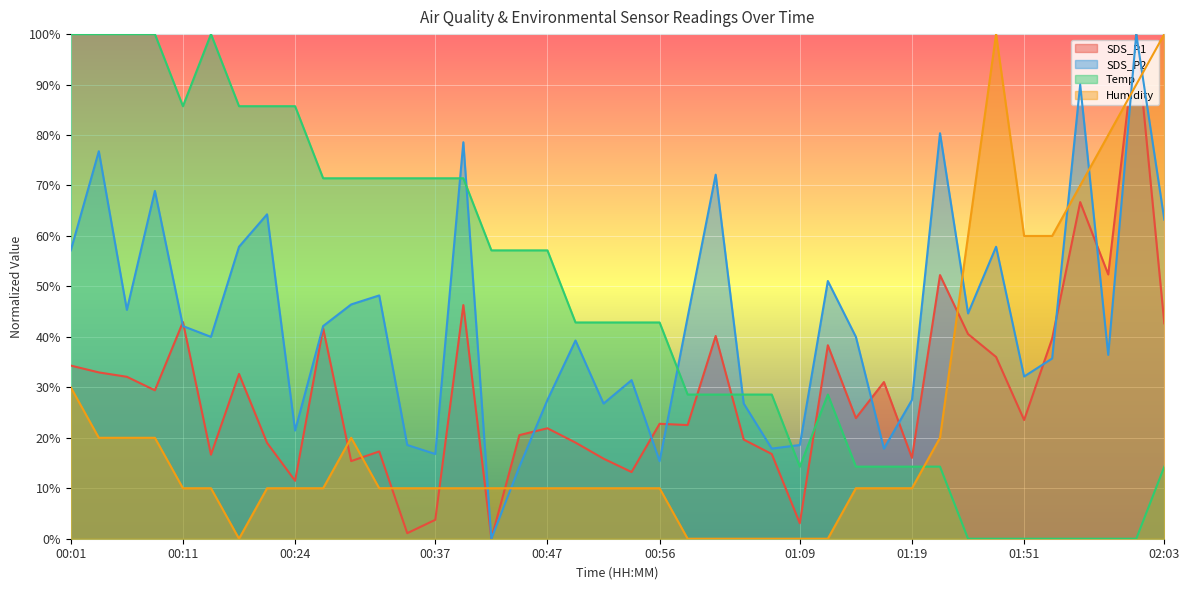

What is the difference between the maximum and minimum values in the SDS_P2 series?

100.0